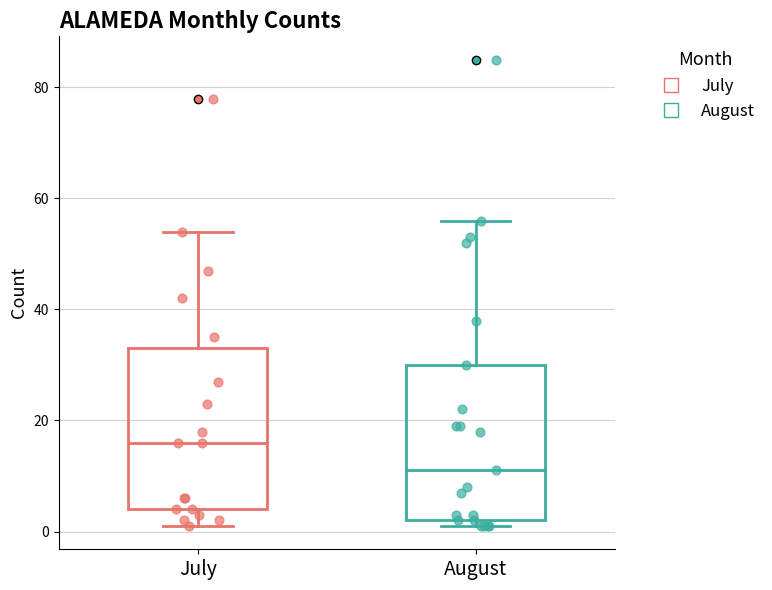

Reading left to right, read every box against the y-axis: the position of its median line, the range the box covers, and the ends of its whiskers. The values are not printed on the chart, so give them approximately, as read against the axis.

July: median 16, box 4 to 34, whiskers 2 to 54
August: median 12, box 2 to 30, whiskers 2 (just below the box's lower edge) to 56